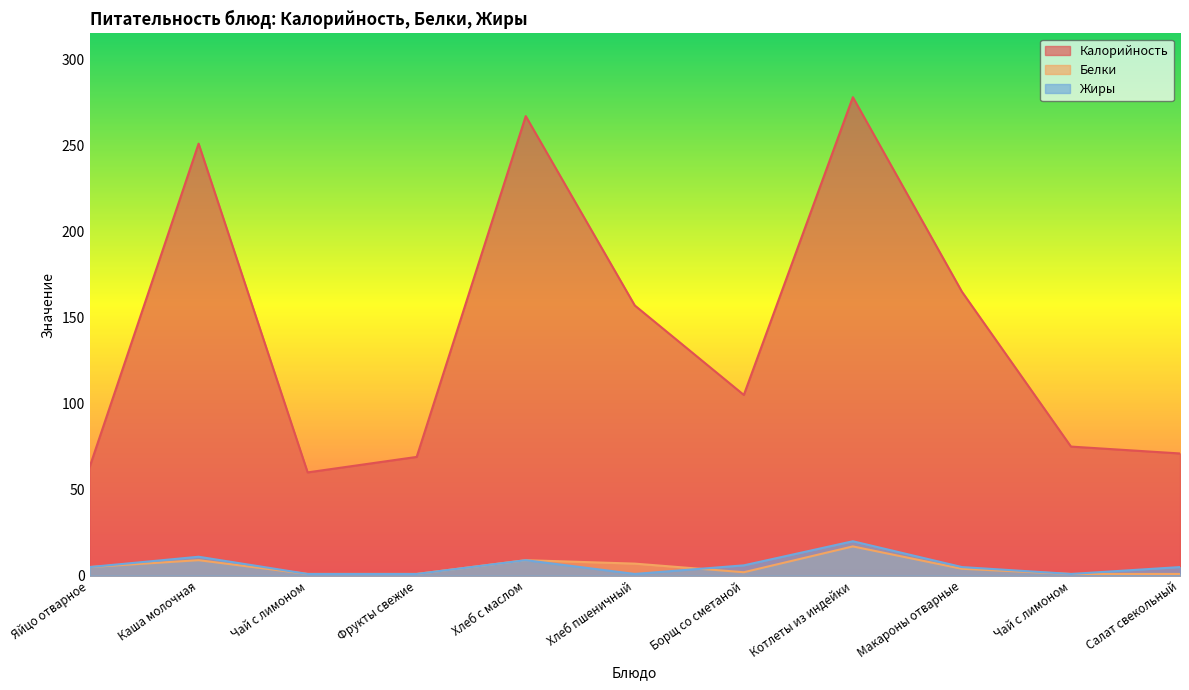

Which series has the largest total across all categories?

Калорийность